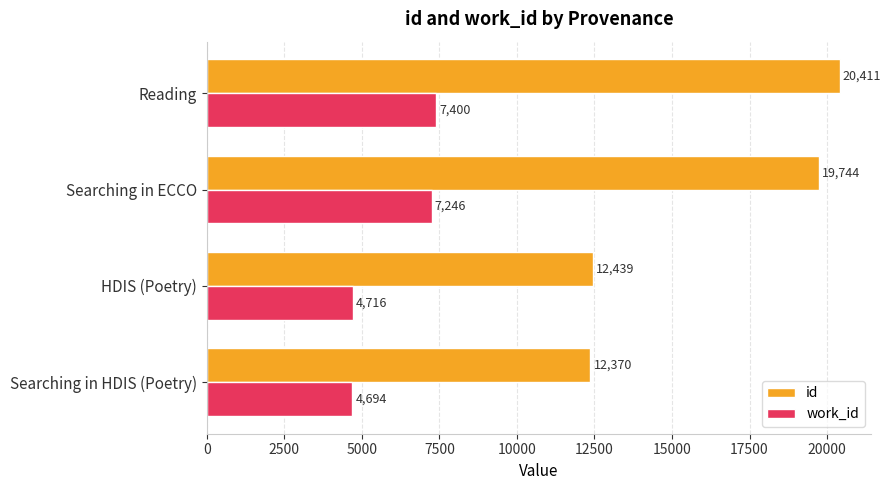

What is the approximate value of work_id at Searching in HDIS (Poetry)?

4694.5